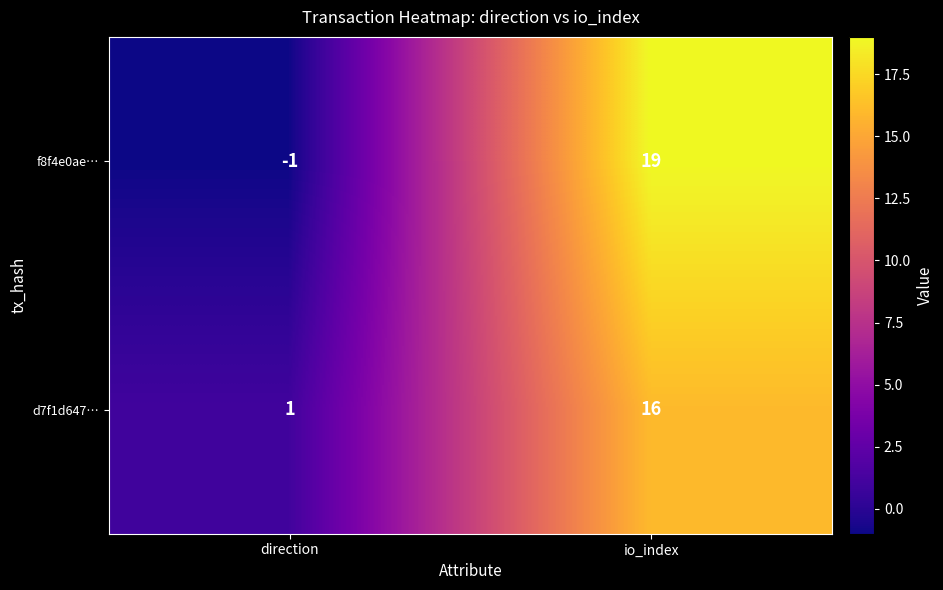

Which series has the largest range (max minus min)?

f8f4e0ae…